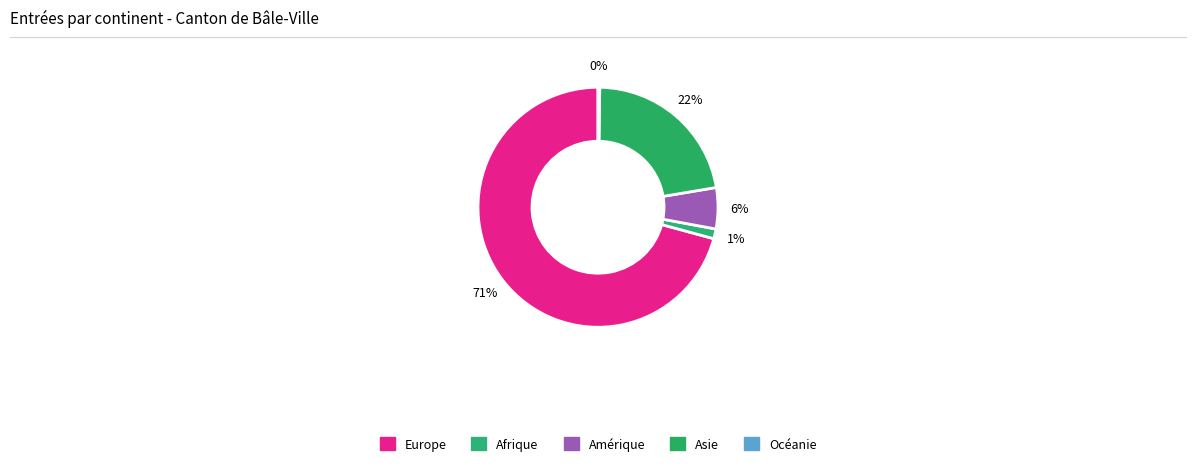

What percentage do Océanie and Asie together represent?

22.4%